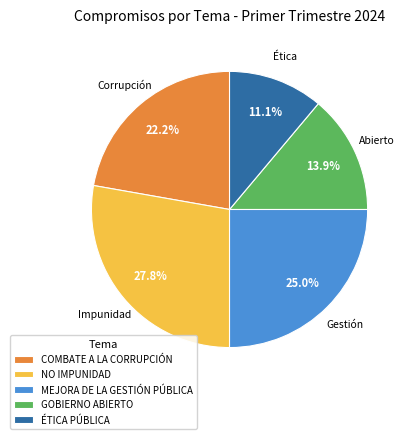

Is GOBIERNO ABIERTO the majority of the pie?

No